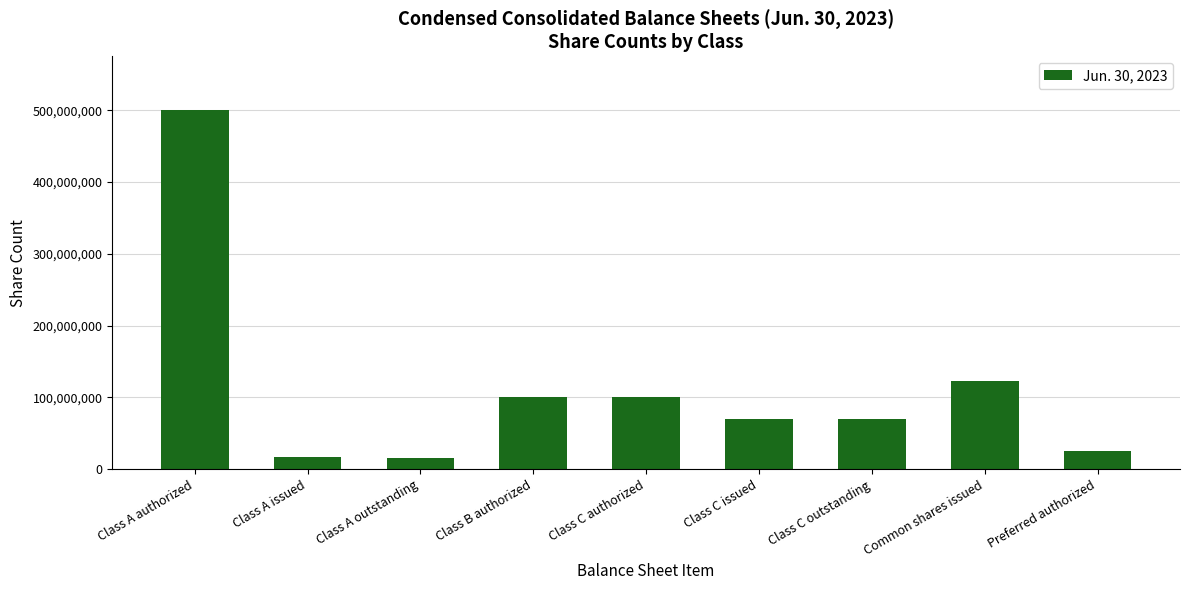

Approximately how many times larger is the value at Class A outstanding compared to Class C outstanding?

0.2